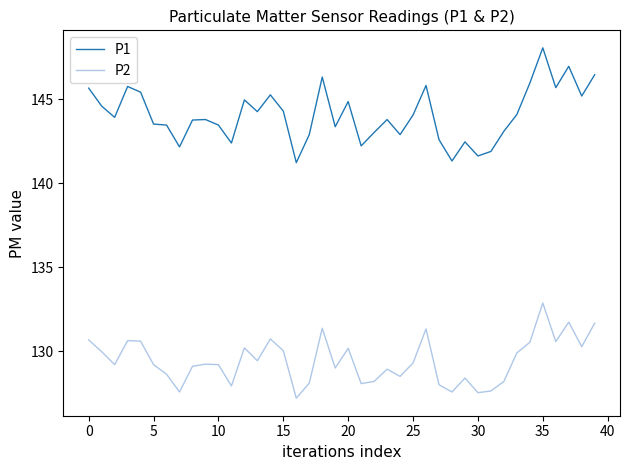

True or false: P2 and P1 cross at least once.

False